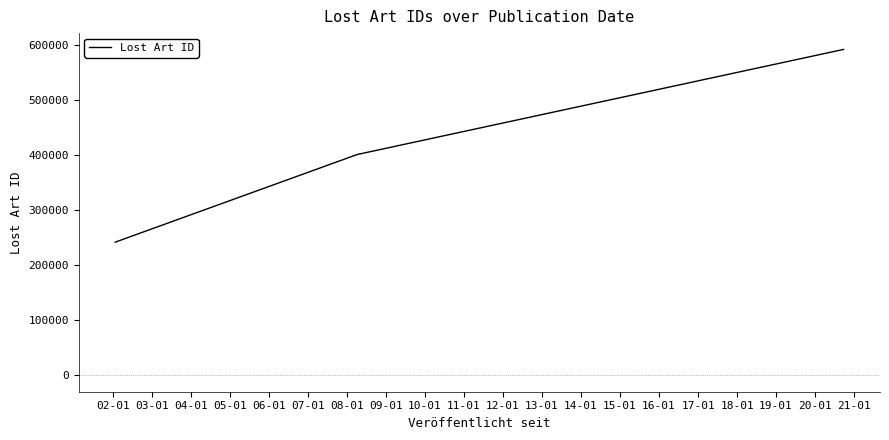

True or false: the data shows 241691 at 04-01.

False